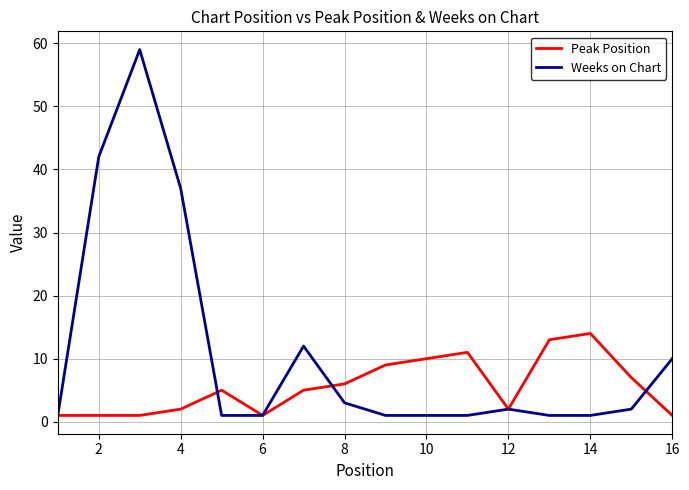

List the series in order of their peak value, highest first.

Weeks on Chart, Peak Position